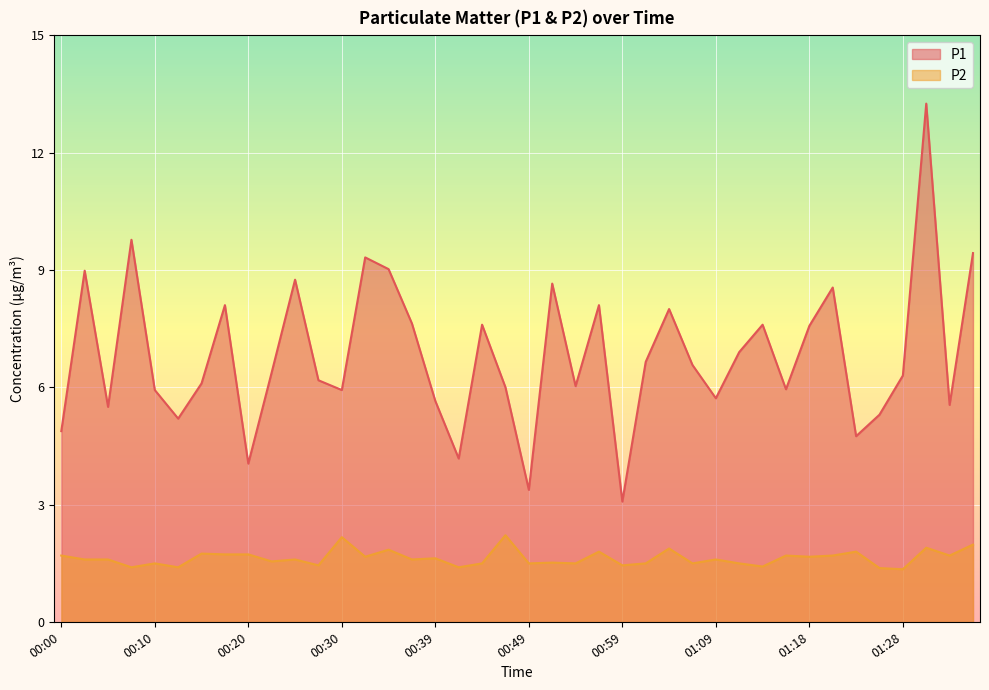

True or false: P1 and P2 cross at least once.

False